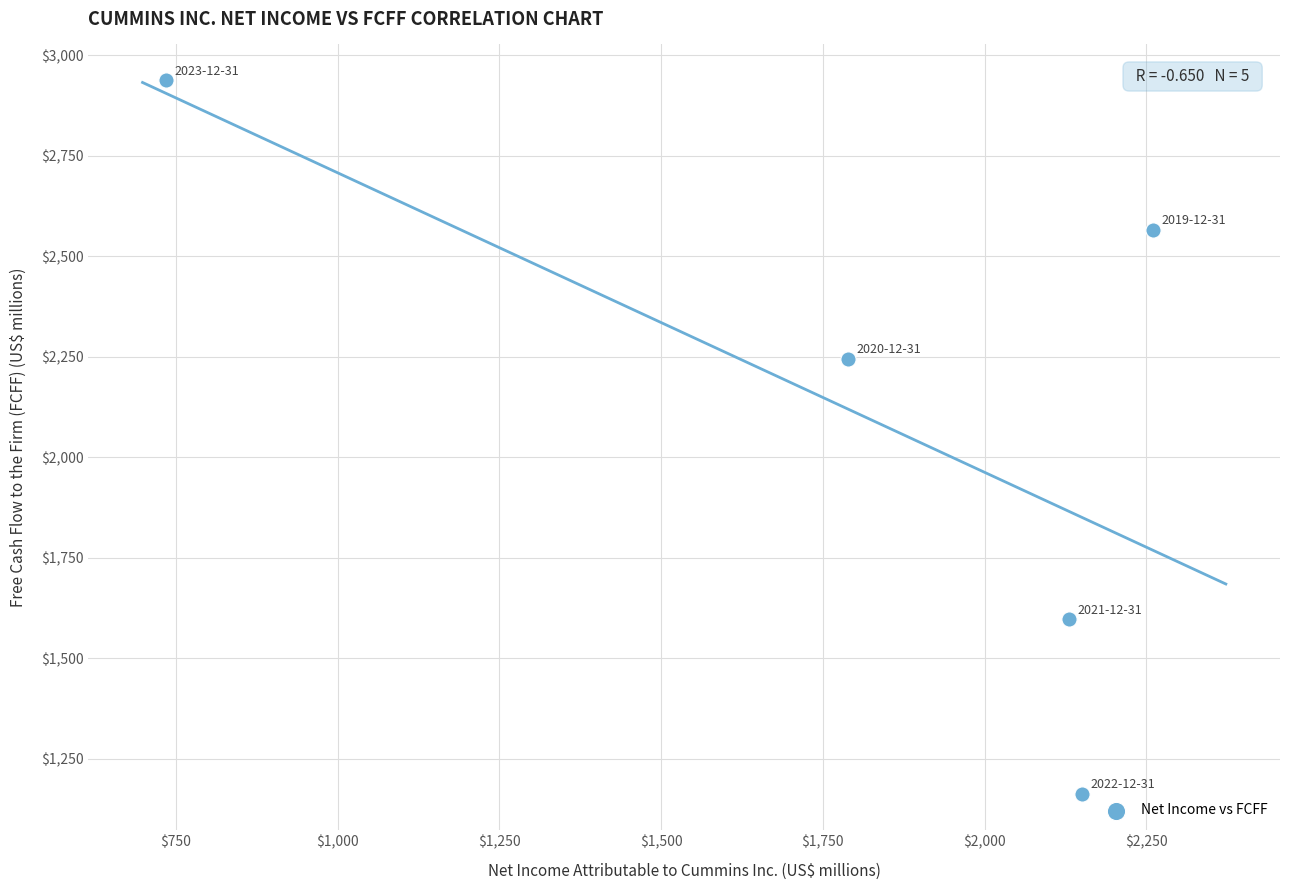

What Y value in the scatter plot is closest to 2050?

2245